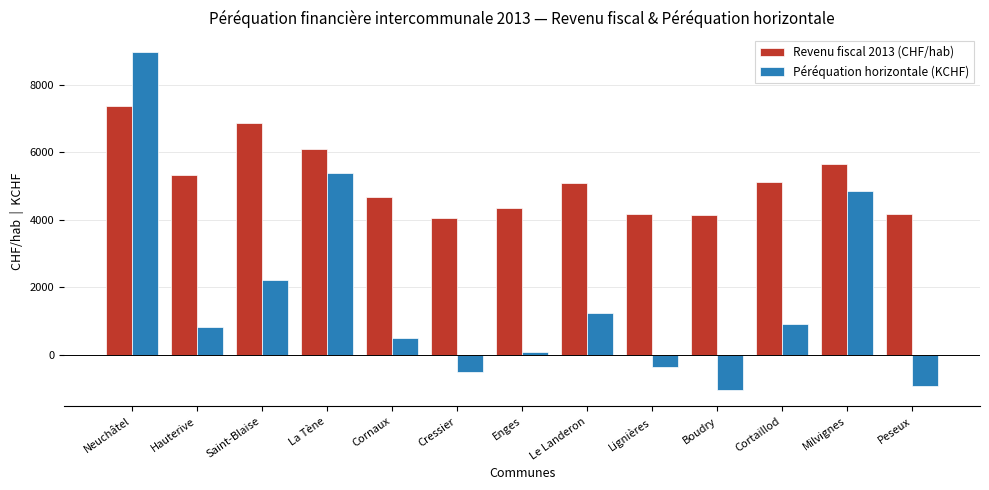

What is the value of the Revenu fiscal 2013 (CHF/hab) bar at the 9th from the left?

4184.7